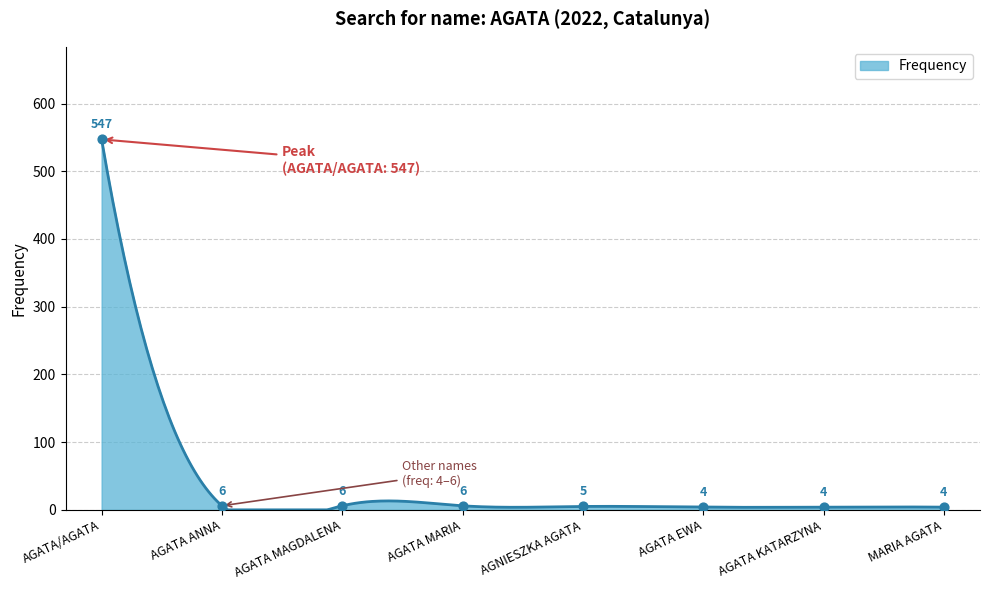

Which has a higher value, AGATA ANNA or AGATA MAGDALENA?

AGATA ANNA